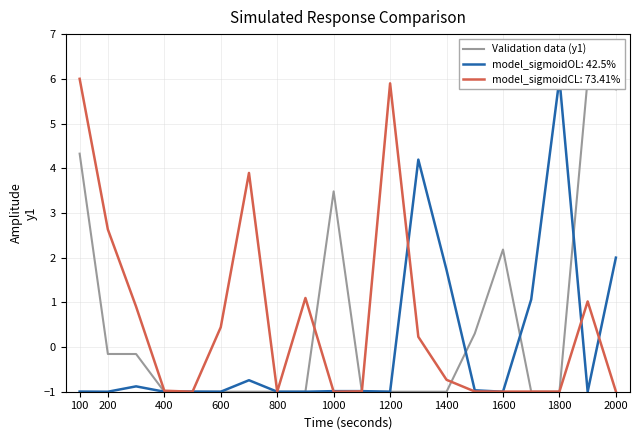

The model_sigmoidCL: 73.41% series shows 2.5 at 1200. True or false?

False